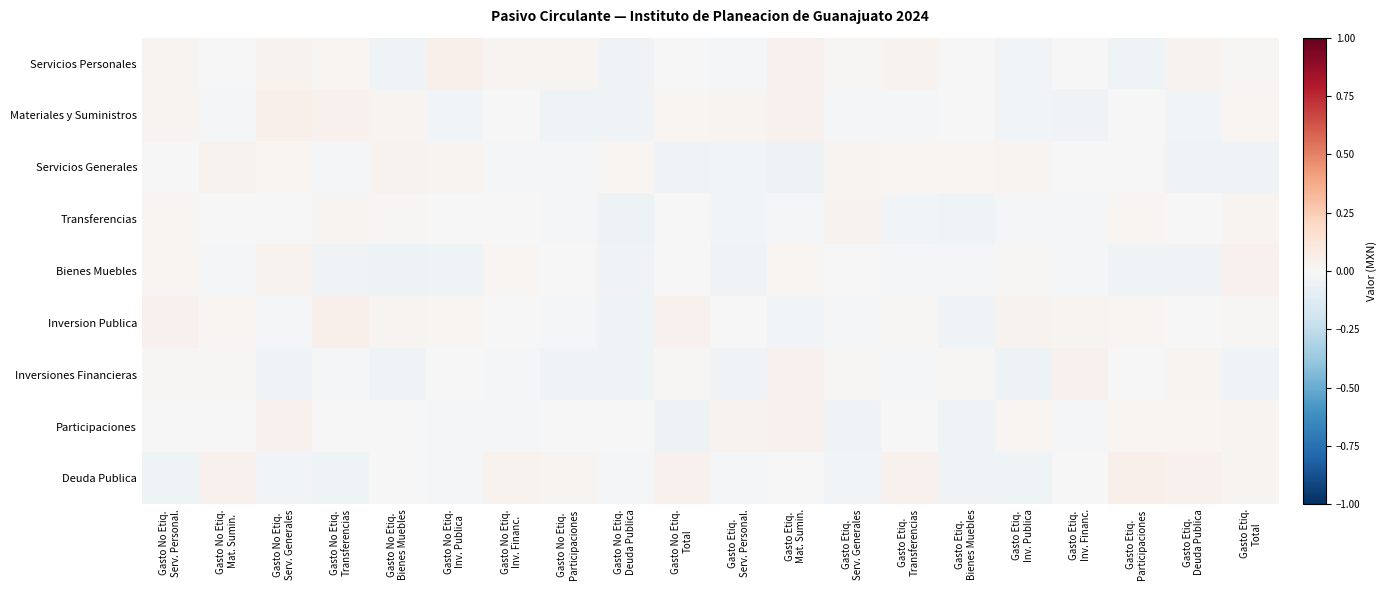

Reading left to right, extract all data points from this chart.

Servicios Personales: Gasto No Etiq.
Serv. Personal.=0.0	Gasto No Etiq.
Mat. Sumin.=-0.0	Gasto No Etiq.
Serv. Generales=0.0	Gasto No Etiq.
Transferencias=0.0	Gasto No Etiq.
Bienes Muebles=-0.0	Gasto No Etiq.
Inv. Publica=0.0	Gasto No Etiq.
Inv. Financ.=0.0	Gasto No Etiq.
Participaciones=0.0	Gasto No Etiq.
Deuda Publica=-0.0	Gasto No Etiq.
Total=-0.0	Gasto Etiq.
Serv. Personal.=-0.0	Gasto Etiq.
Mat. Sumin.=0.0	Gasto Etiq.
Serv. Generales=0.0	Gasto Etiq.
Transferencias=0.0	Gasto Etiq.
Bienes Muebles=-0.0	Gasto Etiq.
Inv. Publica=-0.0	Gasto Etiq.
Inv. Financ.=0.0	Gasto Etiq.
Participaciones=-0.0	Gasto Etiq.
Deuda Publica=0.0	Gasto Etiq.
Total=0.0
Materiales y Suministros: Gasto No Etiq.
Serv. Personal.=0.0	Gasto No Etiq.
Mat. Sumin.=-0.0	Gasto No Etiq.
Serv. Generales=0.0	Gasto No Etiq.
Transferencias=0.0	Gasto No Etiq.
Bienes Muebles=0.0	Gasto No Etiq.
Inv. Publica=-0.0	Gasto No Etiq.
Inv. Financ.=-0.0	Gasto No Etiq.
Participaciones=-0.0	Gasto No Etiq.
Deuda Publica=-0.0	Gasto No Etiq.
Total=0.0	Gasto Etiq.
Serv. Personal.=0.0	Gasto Etiq.
Mat. Sumin.=0.0	Gasto Etiq.
Serv. Generales=-0.0	Gasto Etiq.
Transferencias=-0.0	Gasto Etiq.
Bienes Muebles=-0.0	Gasto Etiq.
Inv. Publica=-0.0	Gasto Etiq.
Inv. Financ.=-0.0	Gasto Etiq.
Participaciones=-0.0	Gasto Etiq.
Deuda Publica=-0.0	Gasto Etiq.
Total=0.0
Servicios Generales: Gasto No Etiq.
Serv. Personal.=-0.0	Gasto No Etiq.
Mat. Sumin.=0.0	Gasto No Etiq.
Serv. Generales=0.0	Gasto No Etiq.
Transferencias=-0.0	Gasto No Etiq.
Bienes Muebles=0.0	Gasto No Etiq.
Inv. Publica=0.0	Gasto No Etiq.
Inv. Financ.=-0.0	Gasto No Etiq.
Participaciones=-0.0	Gasto No Etiq.
Deuda Publica=0.0	Gasto No Etiq.
Total=-0.0	Gasto Etiq.
Serv. Personal.=-0.0	Gasto Etiq.
Mat. Sumin.=-0.0	Gasto Etiq.
Serv. Generales=0.0	Gasto Etiq.
Transferencias=0.0	Gasto Etiq.
Bienes Muebles=0.0	Gasto Etiq.
Inv. Publica=0.0	Gasto Etiq.
Inv. Financ.=-0.0	Gasto Etiq.
Participaciones=0.0	Gasto Etiq.
Deuda Publica=-0.0	Gasto Etiq.
Total=-0.0
Transferencias: Gasto No Etiq.
Serv. Personal.=0.0	Gasto No Etiq.
Mat. Sumin.=-0.0	Gasto No Etiq.
Serv. Generales=0.0	Gasto No Etiq.
Transferencias=0.0	Gasto No Etiq.
Bienes Muebles=0.0	Gasto No Etiq.
Inv. Publica=0.0	Gasto No Etiq.
Inv. Financ.=0.0	Gasto No Etiq.
Participaciones=-0.0	Gasto No Etiq.
Deuda Publica=-0.0	Gasto No Etiq.
Total=-0.0	Gasto Etiq.
Serv. Personal.=-0.0	Gasto Etiq.
Mat. Sumin.=-0.0	Gasto Etiq.
Serv. Generales=0.0	Gasto Etiq.
Transferencias=-0.0	Gasto Etiq.
Bienes Muebles=-0.0	Gasto Etiq.
Inv. Publica=-0.0	Gasto Etiq.
Inv. Financ.=-0.0	Gasto Etiq.
Participaciones=0.0	Gasto Etiq.
Deuda Publica=0.0	Gasto Etiq.
Total=0.0
Bienes Muebles: Gasto No Etiq.
Serv. Personal.=0.0	Gasto No Etiq.
Mat. Sumin.=-0.0	Gasto No Etiq.
Serv. Generales=0.0	Gasto No Etiq.
Transferencias=-0.0	Gasto No Etiq.
Bienes Muebles=-0.0	Gasto No Etiq.
Inv. Publica=-0.0	Gasto No Etiq.
Inv. Financ.=0.0	Gasto No Etiq.
Participaciones=-0.0	Gasto No Etiq.
Deuda Publica=-0.0	Gasto No Etiq.
Total=0.0	Gasto Etiq.
Serv. Personal.=-0.0	Gasto Etiq.
Mat. Sumin.=0.0	Gasto Etiq.
Serv. Generales=-0.0	Gasto Etiq.
Transferencias=-0.0	Gasto Etiq.
Bienes Muebles=-0.0	Gasto Etiq.
Inv. Publica=0.0	Gasto Etiq.
Inv. Financ.=-0.0	Gasto Etiq.
Participaciones=-0.0	Gasto Etiq.
Deuda Publica=-0.0	Gasto Etiq.
Total=0.0
Inversion Publica: Gasto No Etiq.
Serv. Personal.=0.0	Gasto No Etiq.
Mat. Sumin.=0.0	Gasto No Etiq.
Serv. Generales=-0.0	Gasto No Etiq.
Transferencias=0.0	Gasto No Etiq.
Bienes Muebles=0.0	Gasto No Etiq.
Inv. Publica=0.0	Gasto No Etiq.
Inv. Financ.=-0.0	Gasto No Etiq.
Participaciones=-0.0	Gasto No Etiq.
Deuda Publica=-0.0	Gasto No Etiq.
Total=0.0	Gasto Etiq.
Serv. Personal.=-0.0	Gasto Etiq.
Mat. Sumin.=-0.0	Gasto Etiq.
Serv. Generales=-0.0	Gasto Etiq.
Transferencias=0.0	Gasto Etiq.
Bienes Muebles=-0.0	Gasto Etiq.
Inv. Publica=0.0	Gasto Etiq.
Inv. Financ.=0.0	Gasto Etiq.
Participaciones=0.0	Gasto Etiq.
Deuda Publica=-0.0	Gasto Etiq.
Total=0.0
Inversiones Financieras: Gasto No Etiq.
Serv. Personal.=0.0	Gasto No Etiq.
Mat. Sumin.=0.0	Gasto No Etiq.
Serv. Generales=-0.0	Gasto No Etiq.
Transferencias=-0.0	Gasto No Etiq.
Bienes Muebles=-0.0	Gasto No Etiq.
Inv. Publica=-0.0	Gasto No Etiq.
Inv. Financ.=-0.0	Gasto No Etiq.
Participaciones=-0.0	Gasto No Etiq.
Deuda Publica=-0.0	Gasto No Etiq.
Total=0.0	Gasto Etiq.
Serv. Personal.=-0.0	Gasto Etiq.
Mat. Sumin.=0.0	Gasto Etiq.
Serv. Generales=0.0	Gasto Etiq.
Transferencias=-0.0	Gasto Etiq.
Bienes Muebles=0.0	Gasto Etiq.
Inv. Publica=-0.0	Gasto Etiq.
Inv. Financ.=0.0	Gasto Etiq.
Participaciones=-0.0	Gasto Etiq.
Deuda Publica=0.0	Gasto Etiq.
Total=-0.0
Participaciones: Gasto No Etiq.
Serv. Personal.=-0.0	Gasto No Etiq.
Mat. Sumin.=-0.0	Gasto No Etiq.
Serv. Generales=0.0	Gasto No Etiq.
Transferencias=0.0	Gasto No Etiq.
Bienes Muebles=-0.0	Gasto No Etiq.
Inv. Publica=-0.0	Gasto No Etiq.
Inv. Financ.=-0.0	Gasto No Etiq.
Participaciones=0.0	Gasto No Etiq.
Deuda Publica=-0.0	Gasto No Etiq.
Total=-0.0	Gasto Etiq.
Serv. Personal.=0.0	Gasto Etiq.
Mat. Sumin.=0.0	Gasto Etiq.
Serv. Generales=-0.0	Gasto Etiq.
Transferencias=0.0	Gasto Etiq.
Bienes Muebles=-0.0	Gasto Etiq.
Inv. Publica=0.0	Gasto Etiq.
Inv. Financ.=-0.0	Gasto Etiq.
Participaciones=0.0	Gasto Etiq.
Deuda Publica=0.0	Gasto Etiq.
Total=0.0
Deuda Publica: Gasto No Etiq.
Serv. Personal.=-0.0	Gasto No Etiq.
Mat. Sumin.=0.0	Gasto No Etiq.
Serv. Generales=-0.0	Gasto No Etiq.
Transferencias=-0.0	Gasto No Etiq.
Bienes Muebles=0.0	Gasto No Etiq.
Inv. Publica=-0.0	Gasto No Etiq.
Inv. Financ.=0.0	Gasto No Etiq.
Participaciones=0.0	Gasto No Etiq.
Deuda Publica=-0.0	Gasto No Etiq.
Total=0.0	Gasto Etiq.
Serv. Personal.=-0.0	Gasto Etiq.
Mat. Sumin.=0.0	Gasto Etiq.
Serv. Generales=-0.0	Gasto Etiq.
Transferencias=0.0	Gasto Etiq.
Bienes Muebles=-0.0	Gasto Etiq.
Inv. Publica=-0.0	Gasto Etiq.
Inv. Financ.=-0.0	Gasto Etiq.
Participaciones=0.0	Gasto Etiq.
Deuda Publica=0.0	Gasto Etiq.
Total=0.0